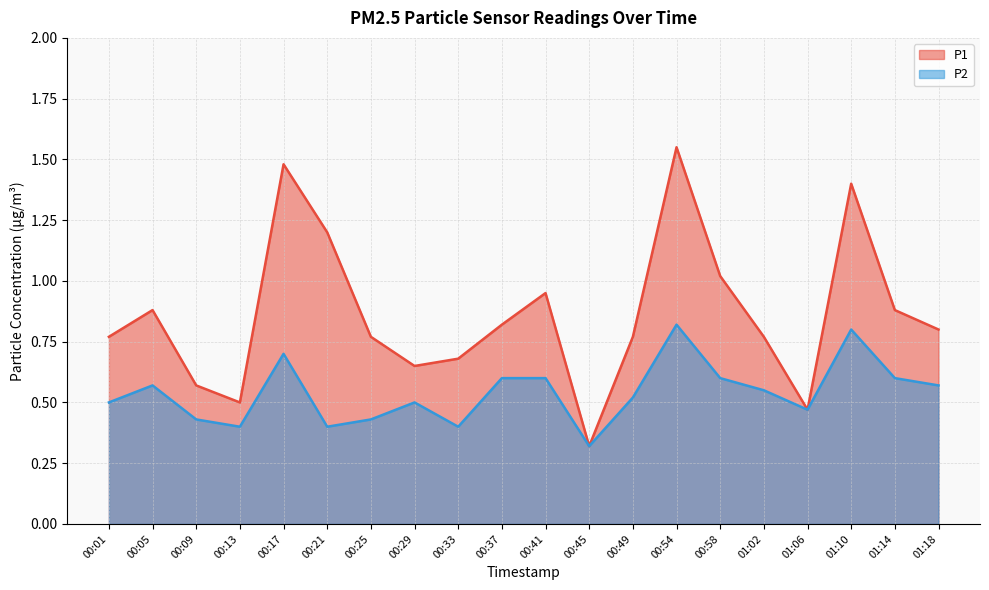

How many interior local peaks does the P2 series have?

5